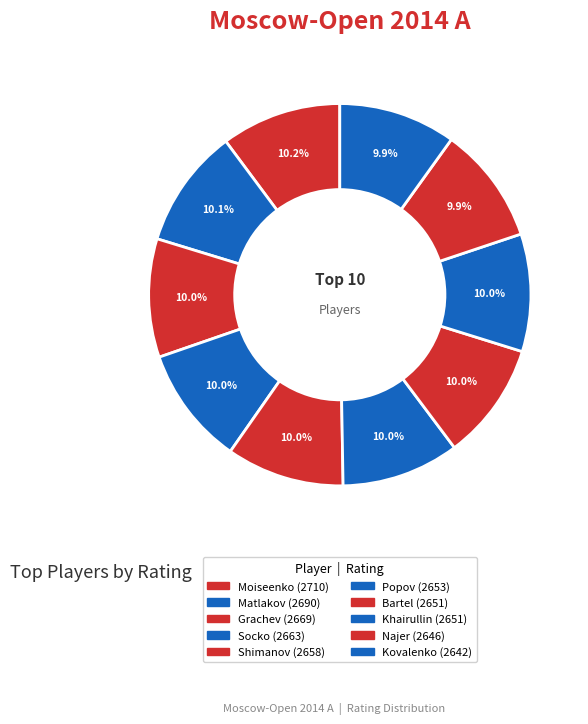

Approximately how many times larger is the value at Socko compared to Grachev?

1.0